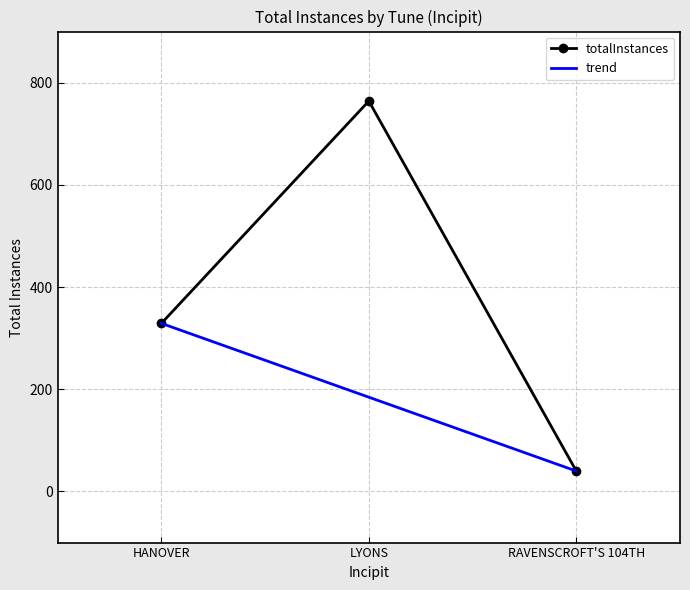

Where is totalInstances nearest to the value 402?

HANOVER